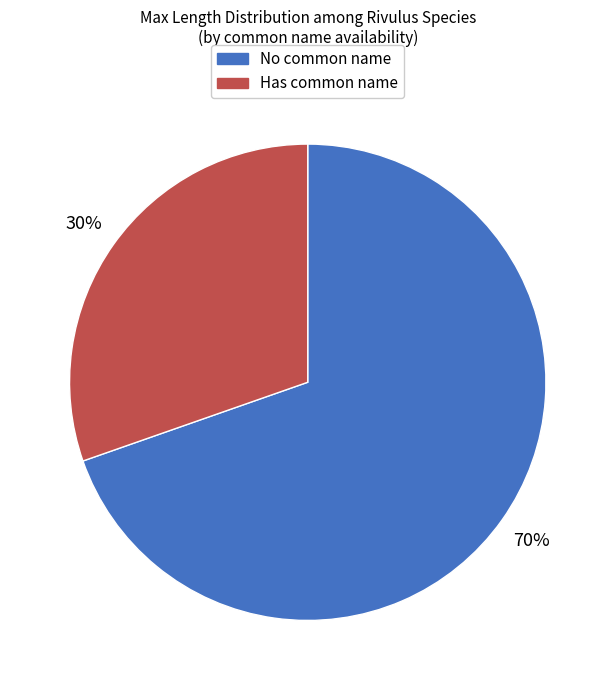

Is there a majority slice in this chart?

Yes